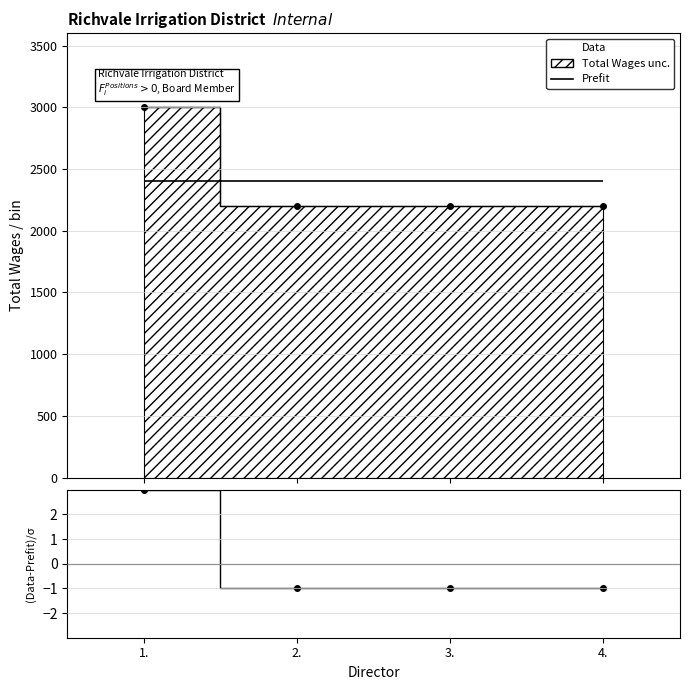

Reading right to left, what are all the values shown in this chart?

Data: 4.=2200	3.=2200	2.=2200	1.=3000
(Data-Prefit)/σ: 4.=-1	3.=-1	2.=-1	1.=3